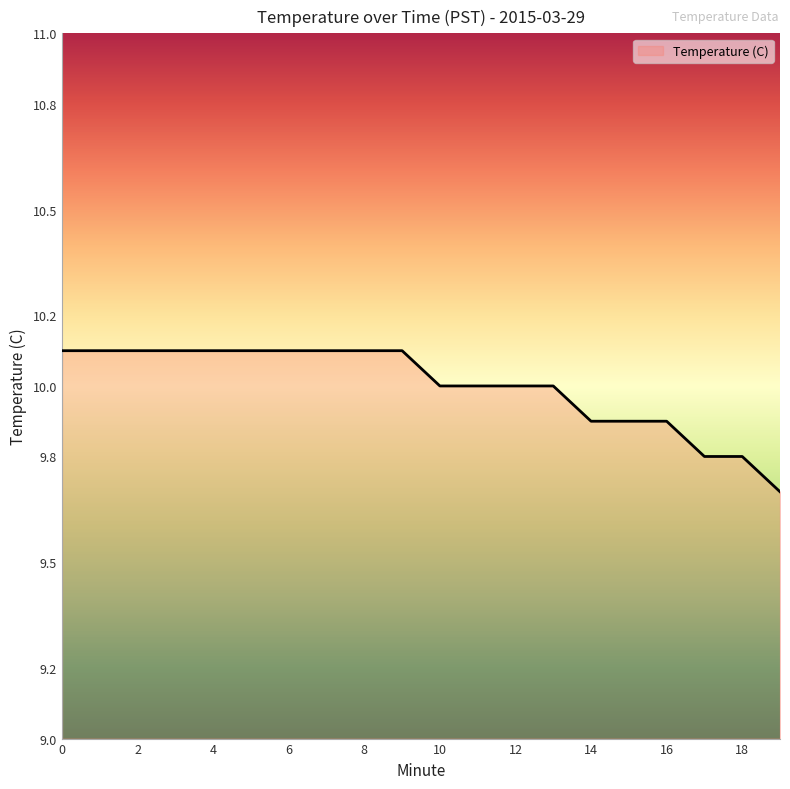

What is the greatest value displayed?

10.1